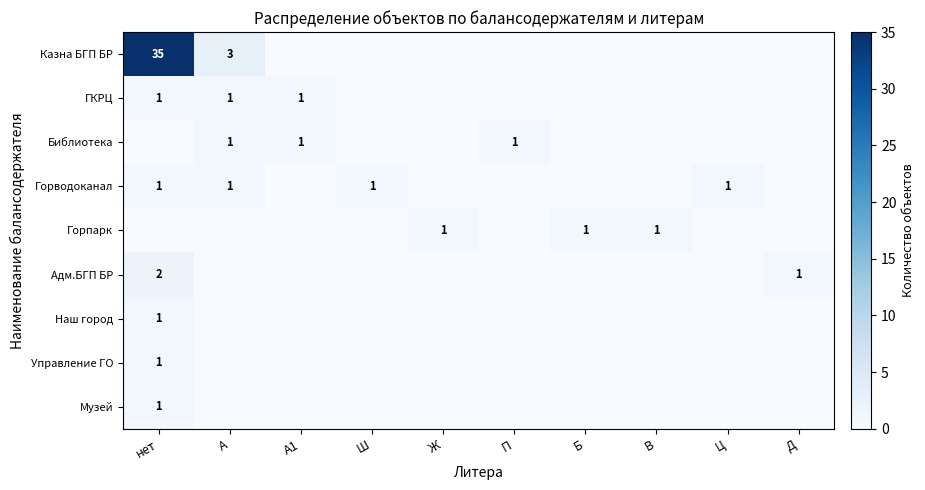

The value of Казна БГП БР at А is 3. True or false?

True